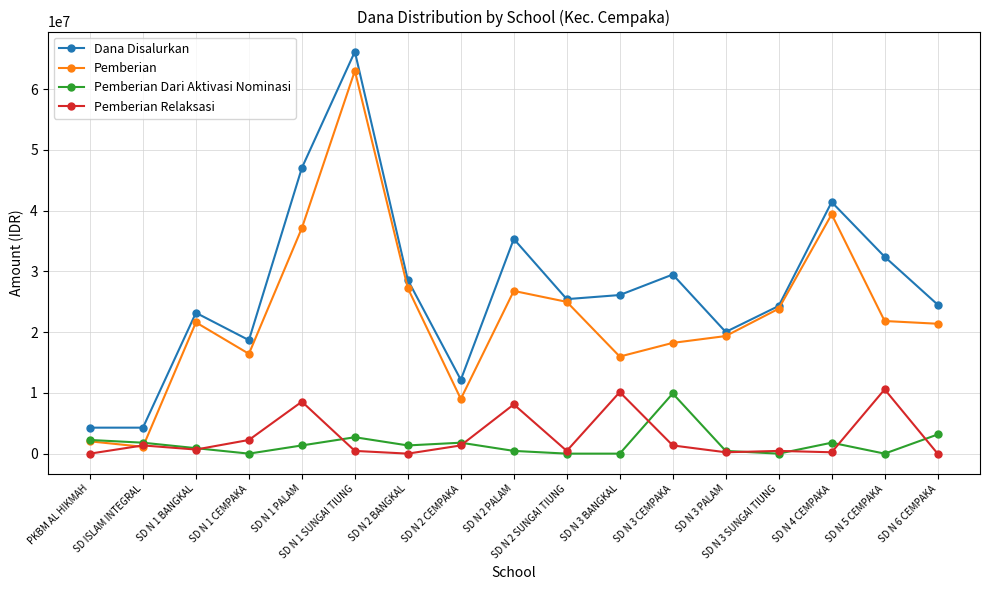

What are all the series names shown in the legend?

Dana Disalurkan, Pemberian, Pemberian Dari Aktivasi Nominasi, Pemberian Relaksasi